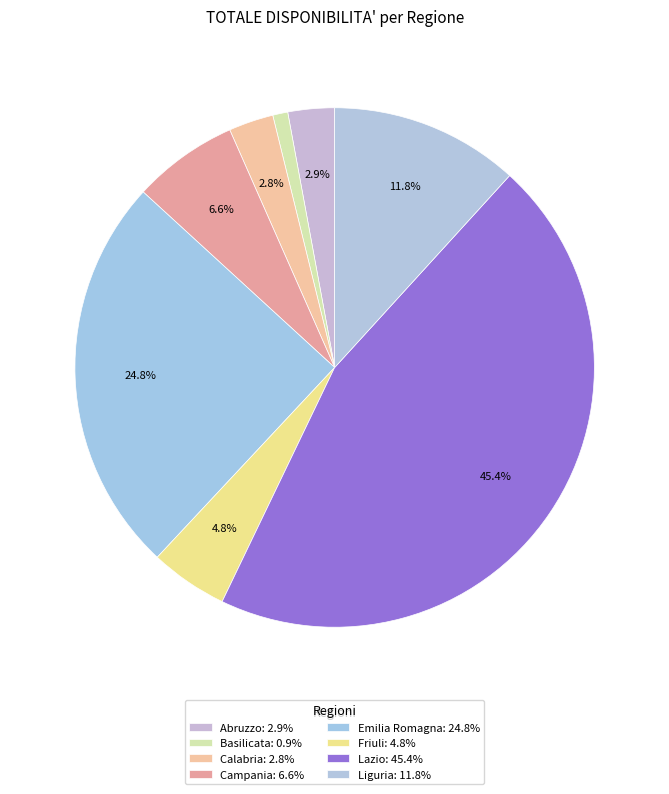

Count the number of slices in the pie.

8